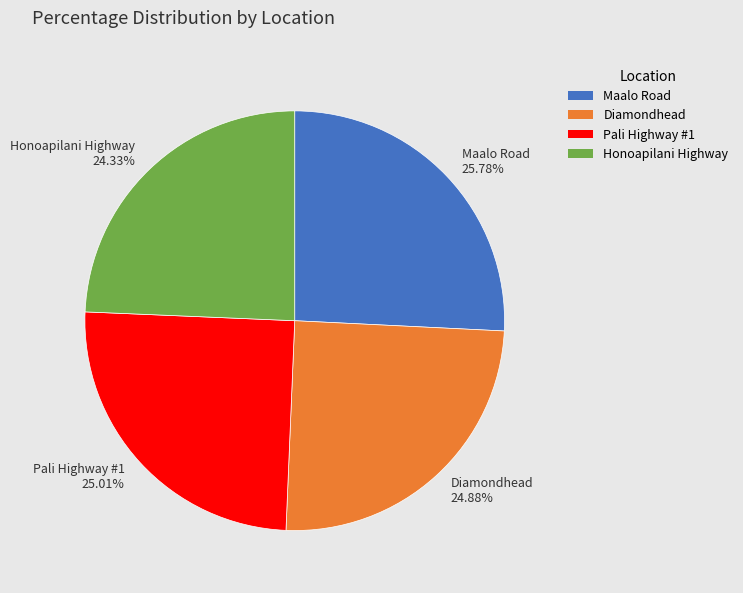

The Diamondhead slice represents 25% of the pie. True or false?

True